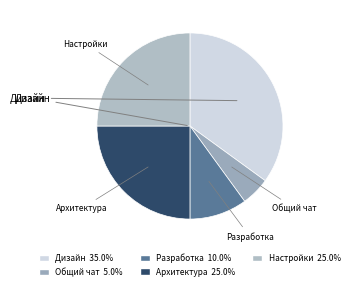

Is it true that Разработка is 20% of the pie?

False